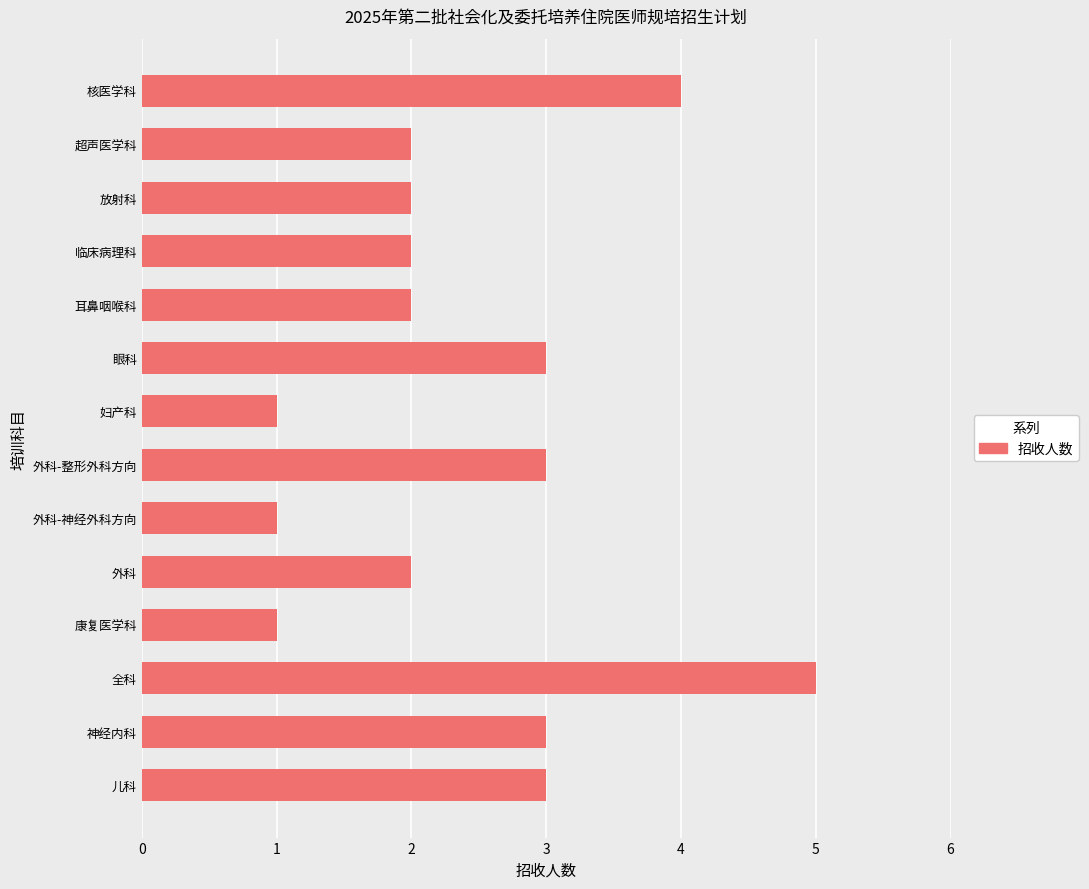

Approximately how many times larger is the value at 全科 compared to 妇产科?

5.0